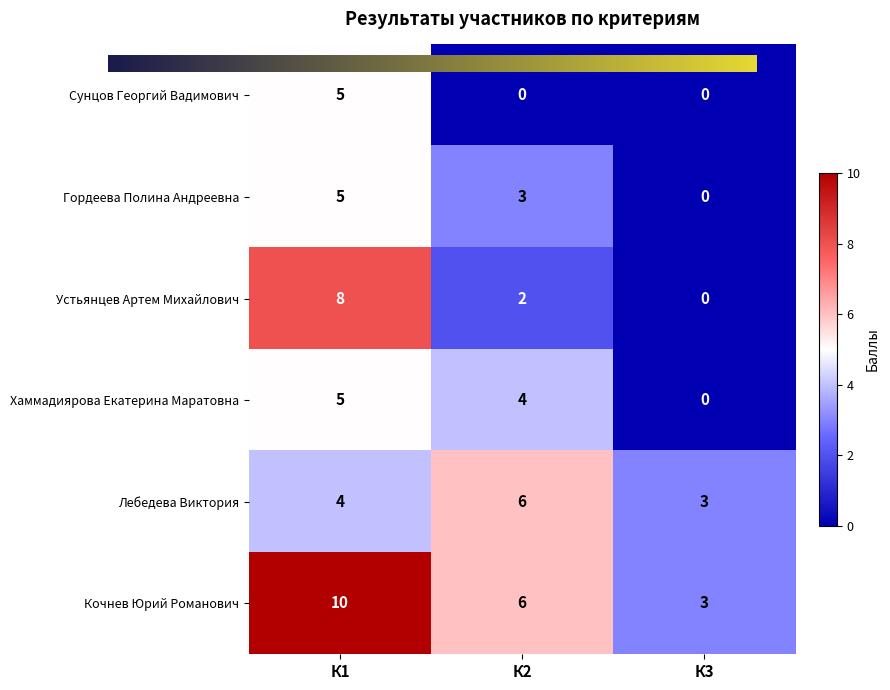

At which label does Лебедева Виктория reach its minimum?

К3